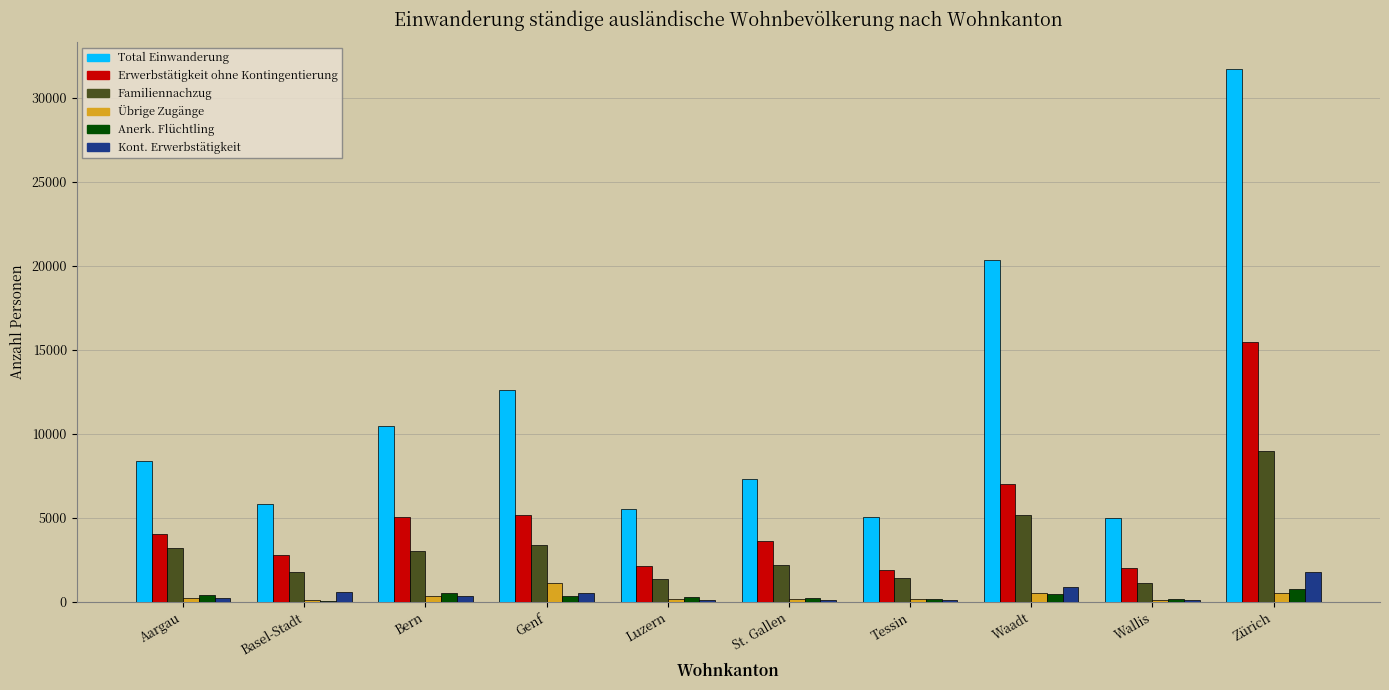

At which label is Familiennachzug closest to 5053?

Waadt